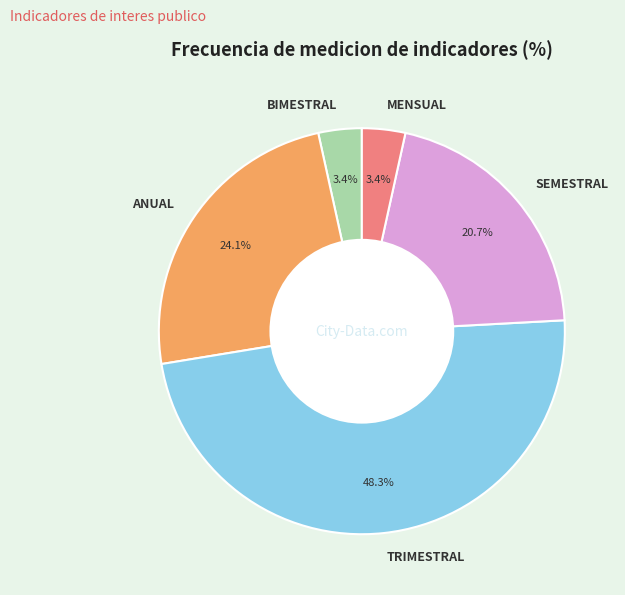

What is the largest slice in the pie chart?

TRIMESTRAL